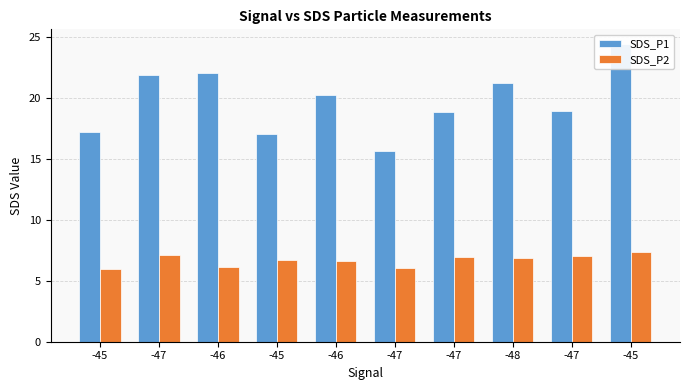

Which series has the largest range (max minus min)?

SDS_P1